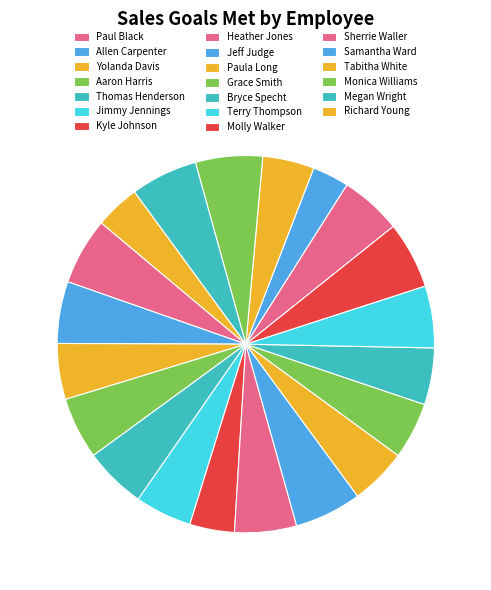

True or false: Megan Wright accounts for 1% of the total.

False